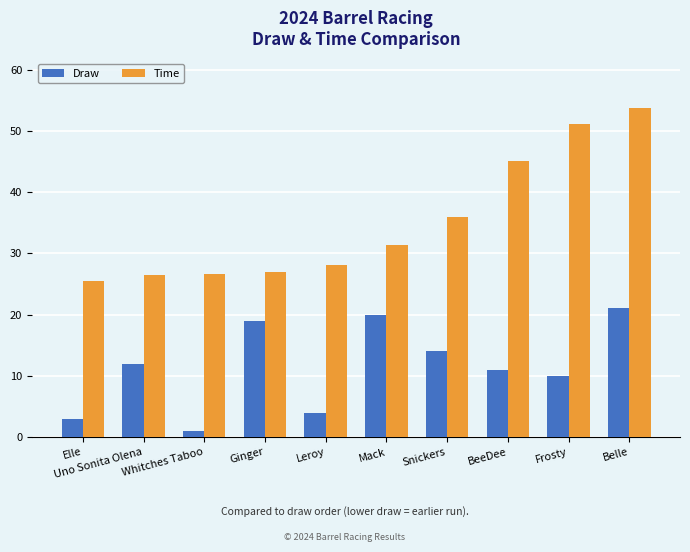

True or false: Time has a value of 33.8 at Belle.

False